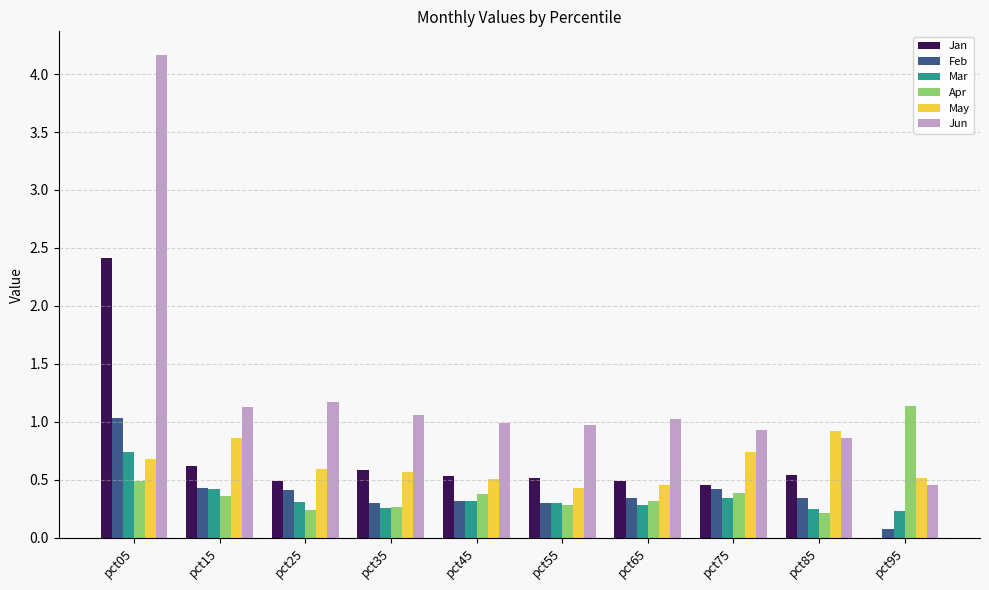

Are the bars grouped side by side (vs. stacked)?

Yes